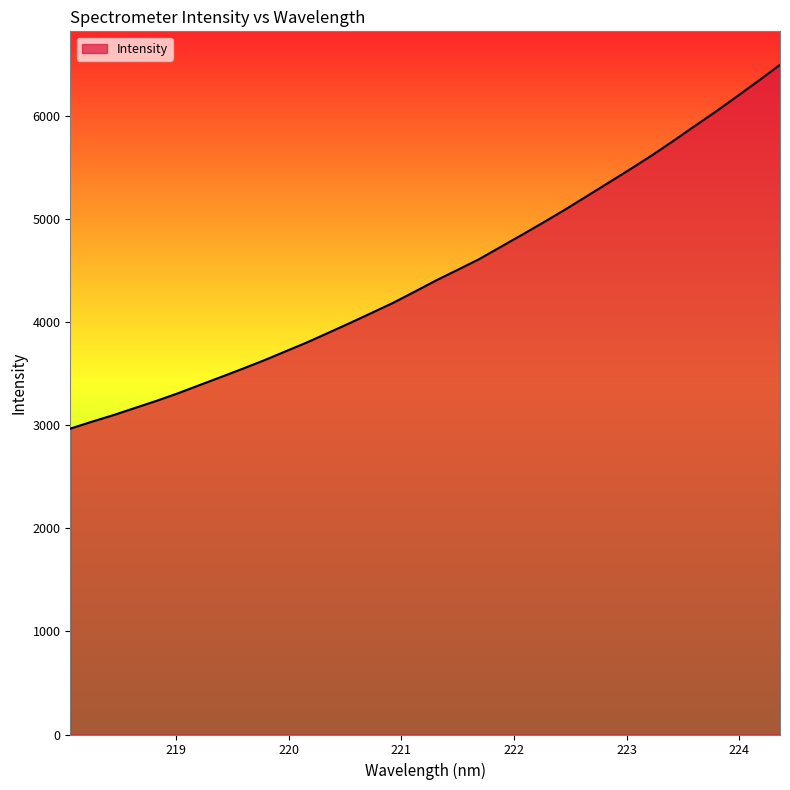

Does the chart have visible grid lines?

No